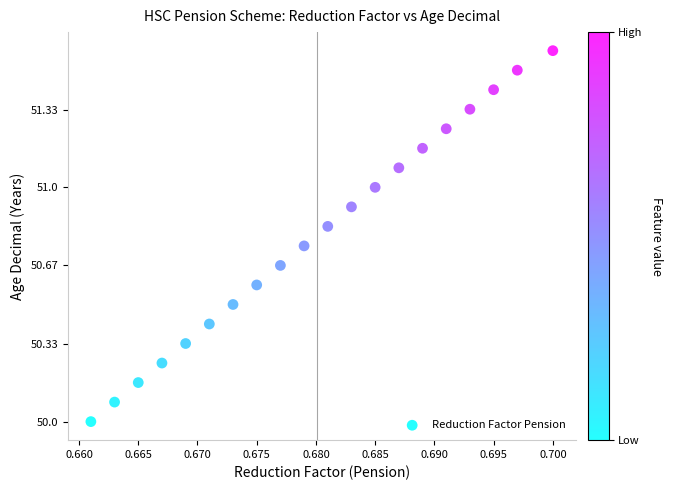

What is the range of Y values (max minus min)?

1.6